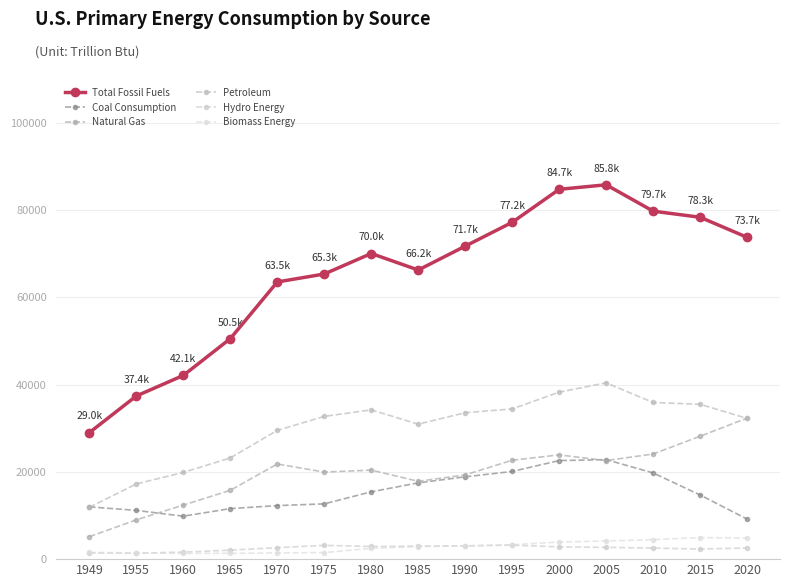

How many interior local valleys does the Biomass Energy series have?

1